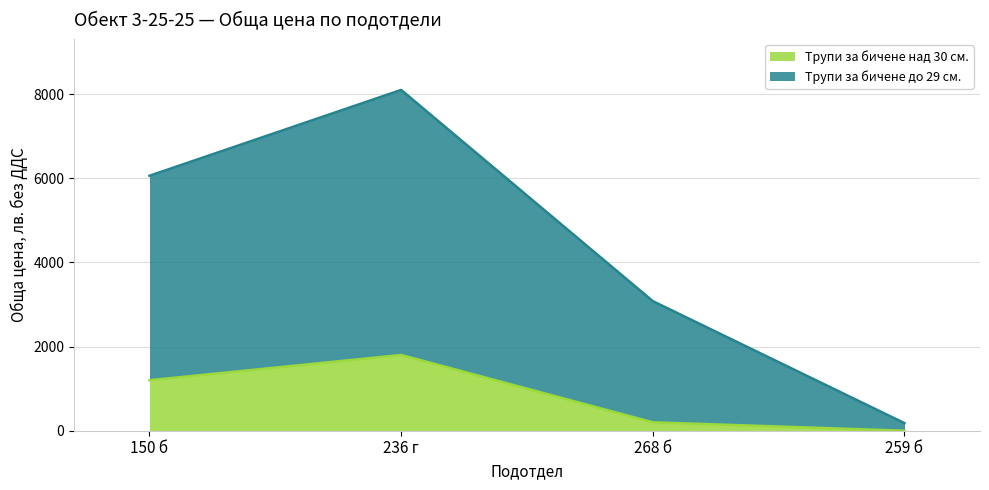

Rank the series by their average value, from highest to lowest.

Трупи за бичене до 29 см., Трупи за бичене над 30 см.